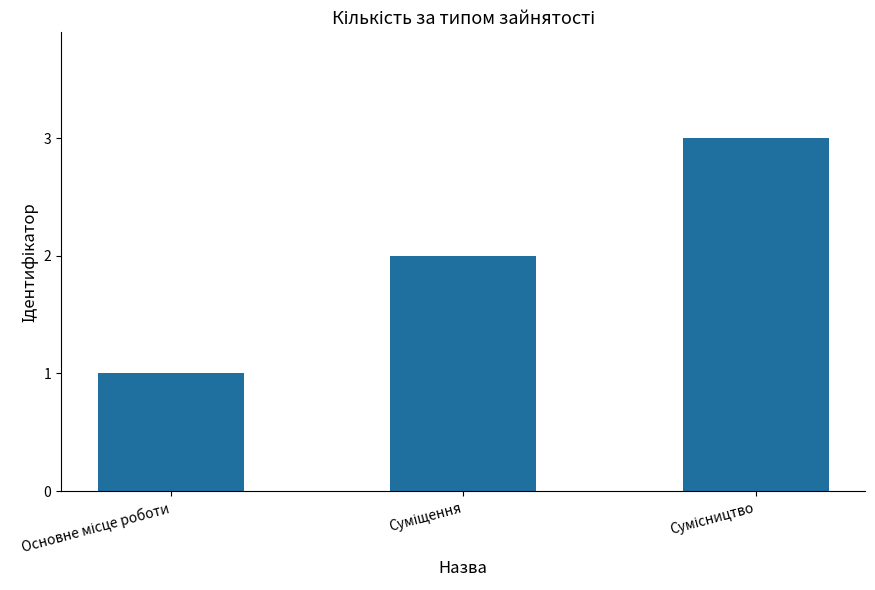

What is the greatest value displayed?

3